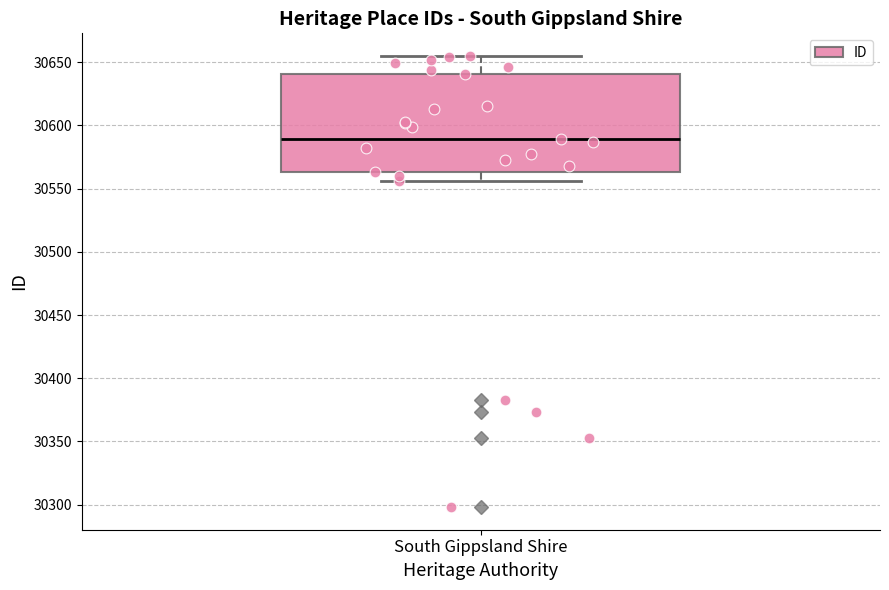

Transcribe this box plot: give where the median line is, the range the box spans, and where the two whiskers end, as read against the y-axis. The values are not printed on the chart, so give them approximately, as read against the axis.

median 30590, box 30565 to 30640, whiskers 30555 to 30655